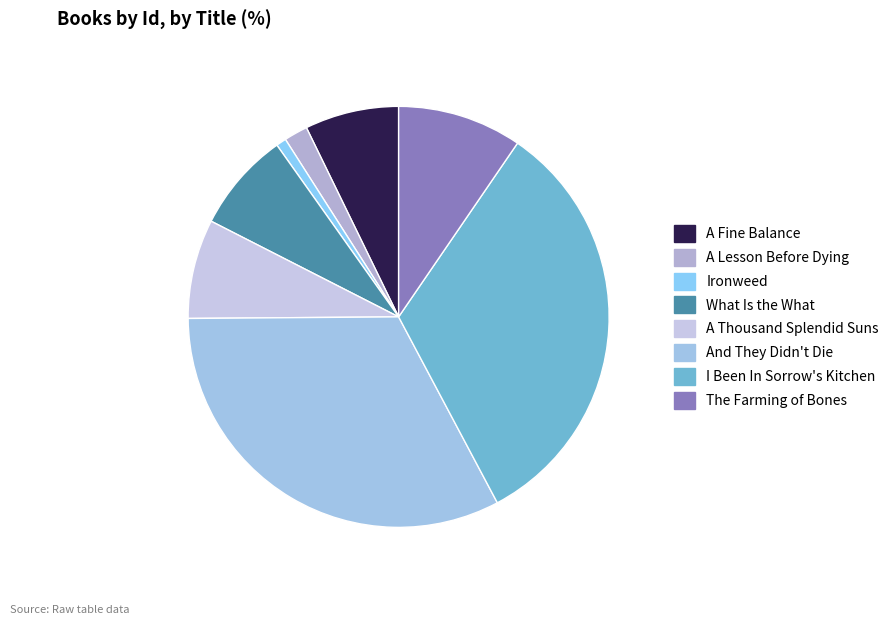

To the nearest percent, what is the average slice percentage?

12%